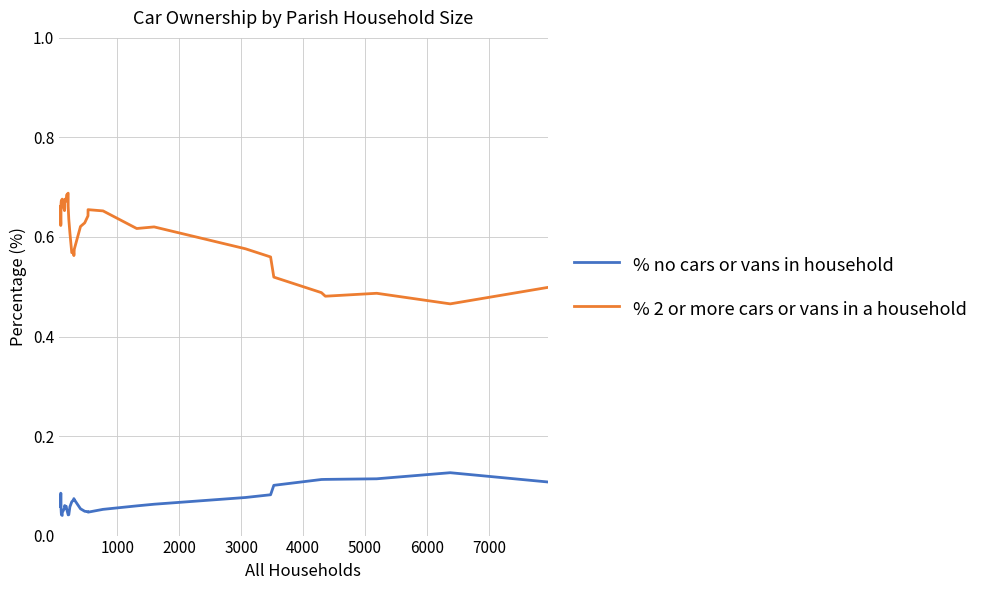

Which series has the widest spread of values?

% 2 or more cars or vans in a household